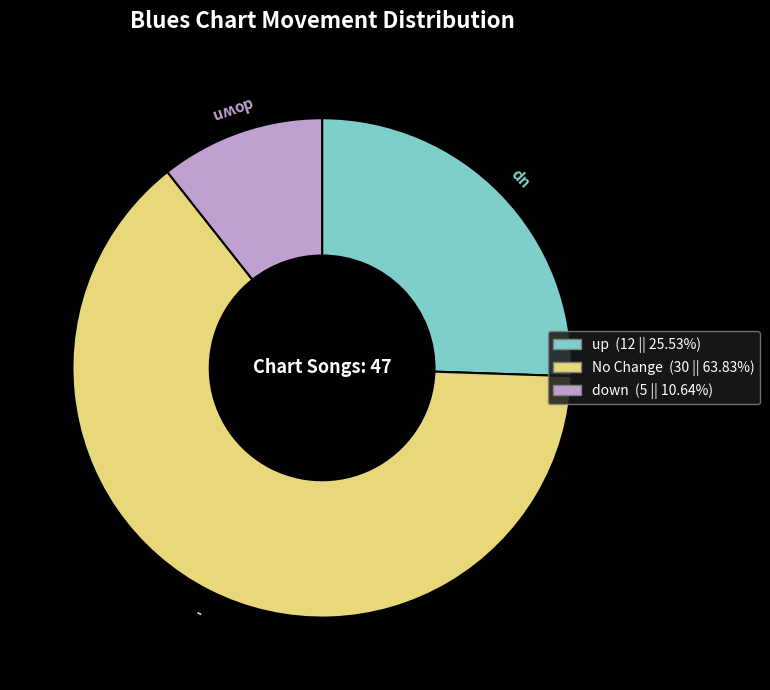

Is there a majority slice in this chart?

Yes